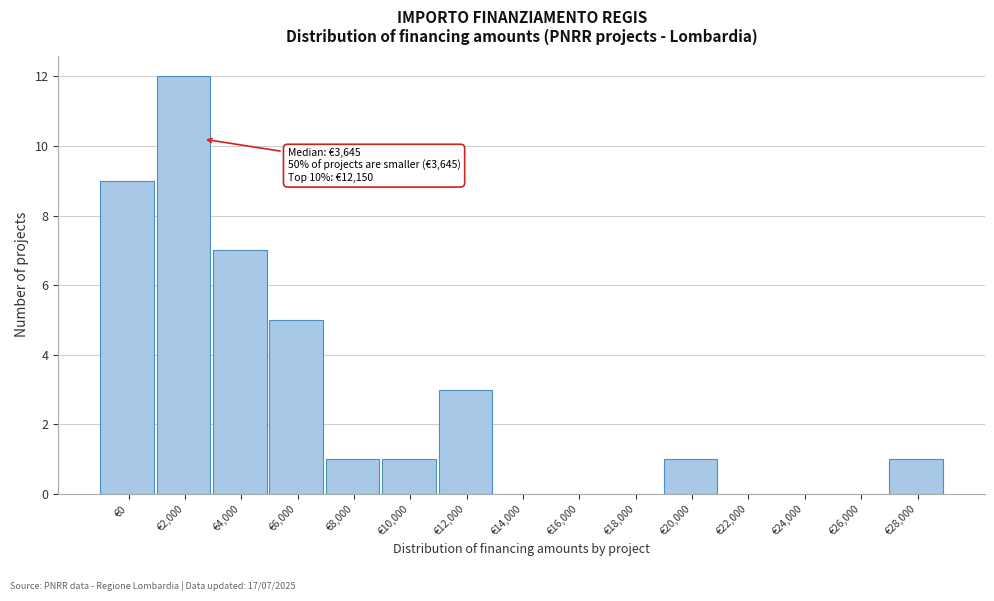

Reading left to right, transcribe all the data shown in this chart.

€0=9	€2,000=12	€4,000=7	€6,000=5	€8,000=1	€10,000=1	€12,000=3	€14,000=0	€16,000=0	€18,000=0	€20,000=1	€22,000=0	€24,000=0	€26,000=0	€28,000=1